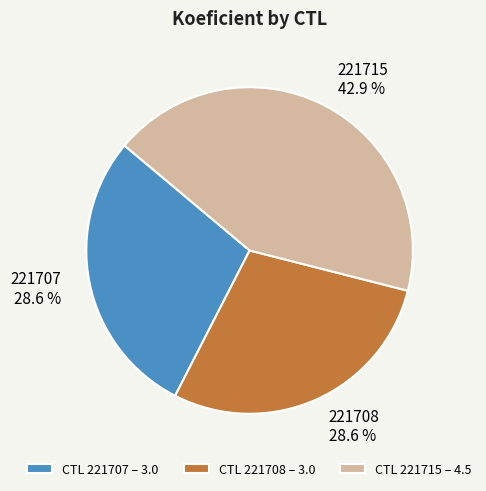

True or false: 221707 accounts for 22% of the total.

False